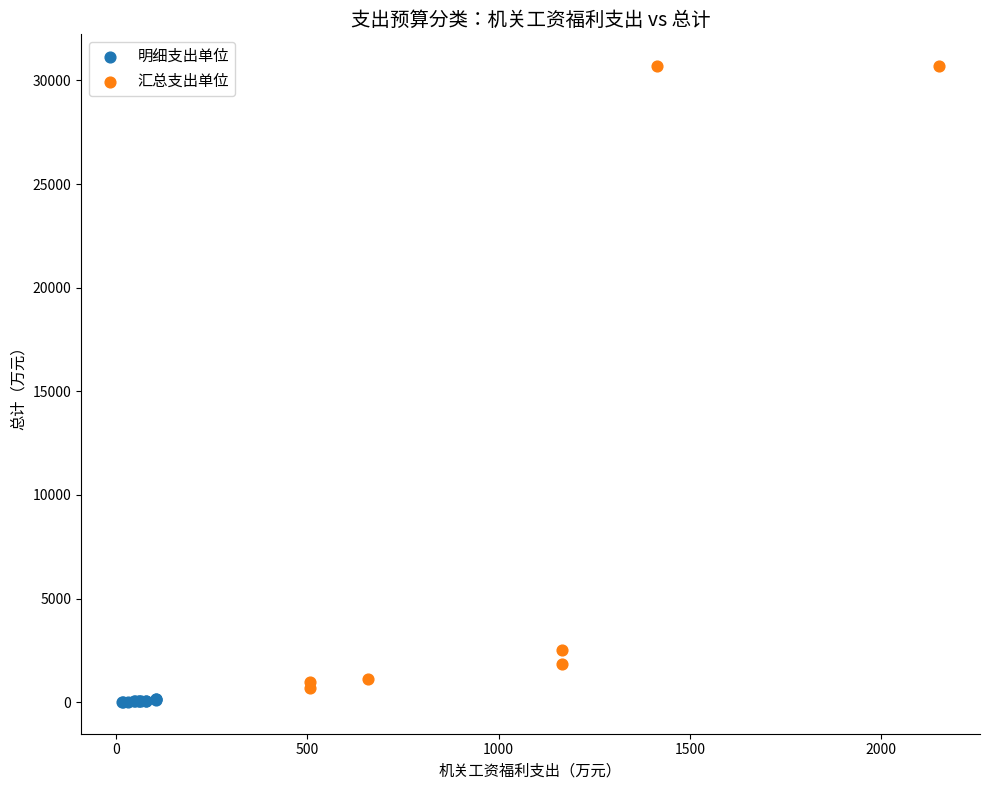

Which series has the largest Y range (max minus min)?

汇总支出单位